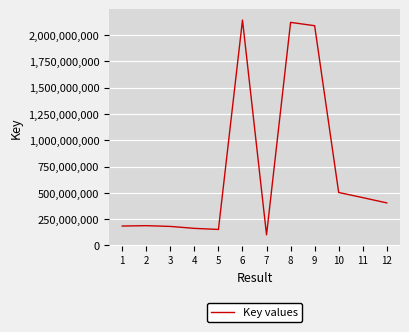

What is the greatest value displayed?

2142078079